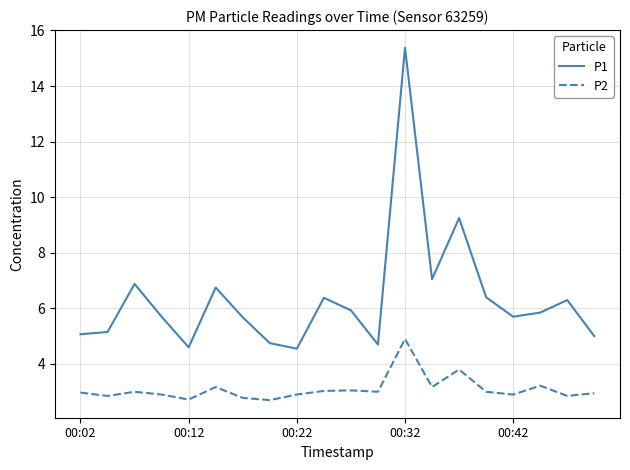

Which series has the largest total across all categories?

P1